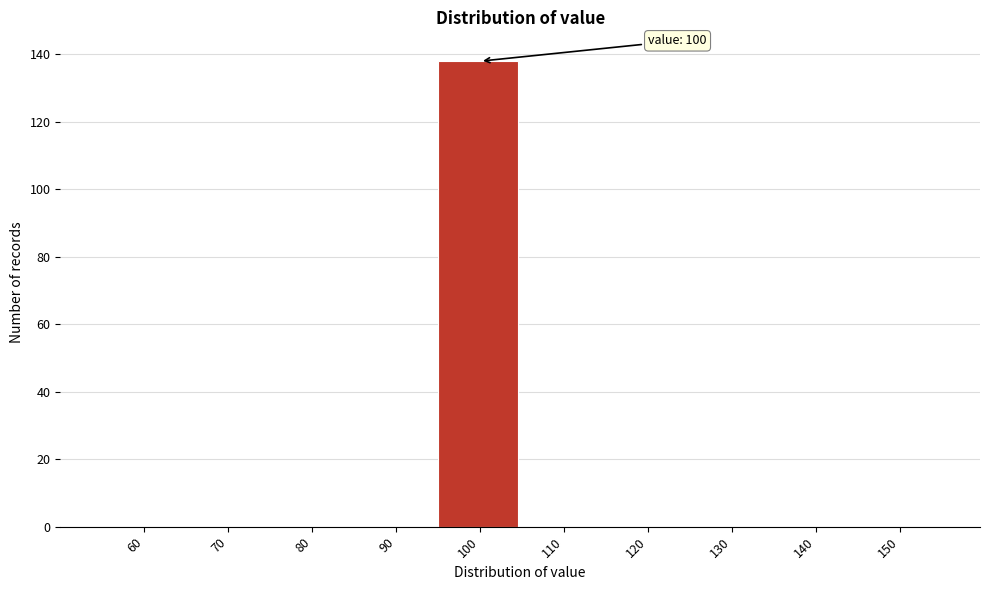

Reading right to left, what are all the values shown in this chart?

150=0	140=0	130=0	120=0	110=0	100=138	90=0	80=0	70=0	60=0